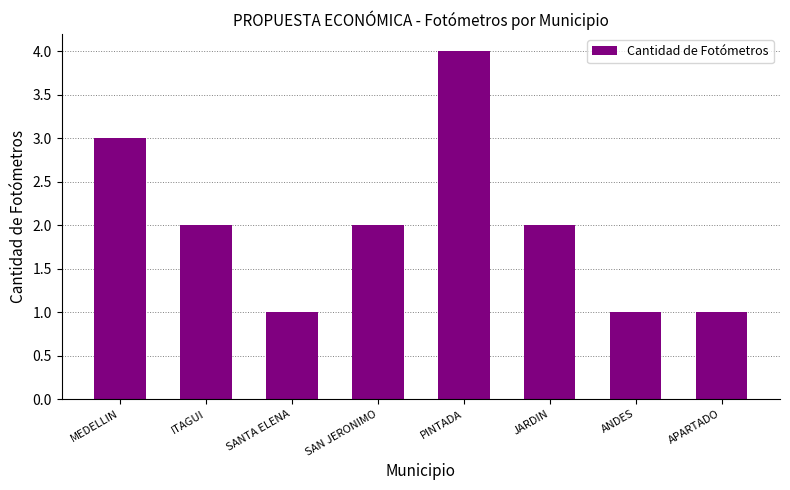

How many bars are there in total?

8